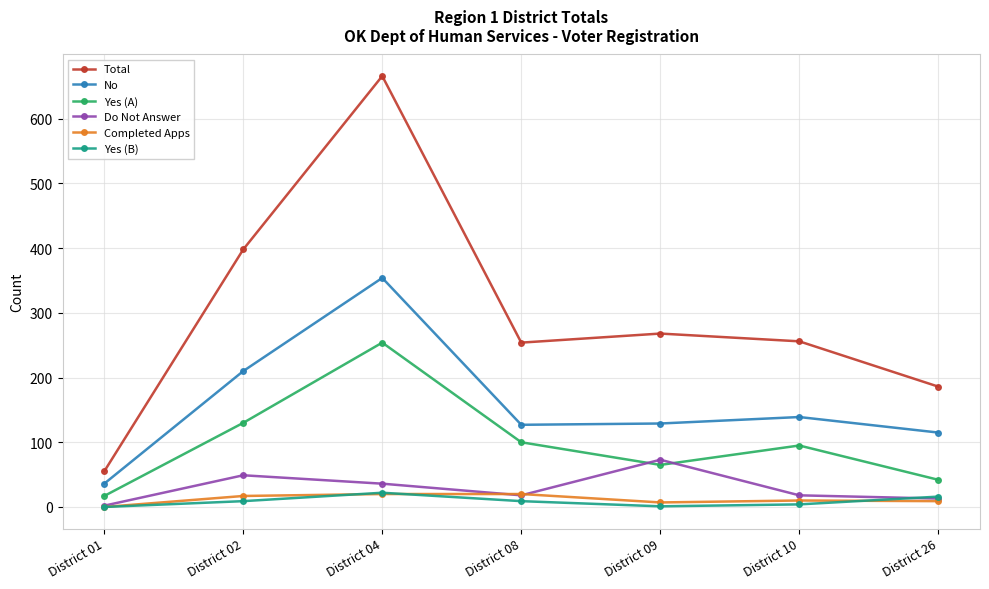

What are all the series names shown in the legend?

Total, No, Yes (A), Do Not Answer, Completed Apps, Yes (B)